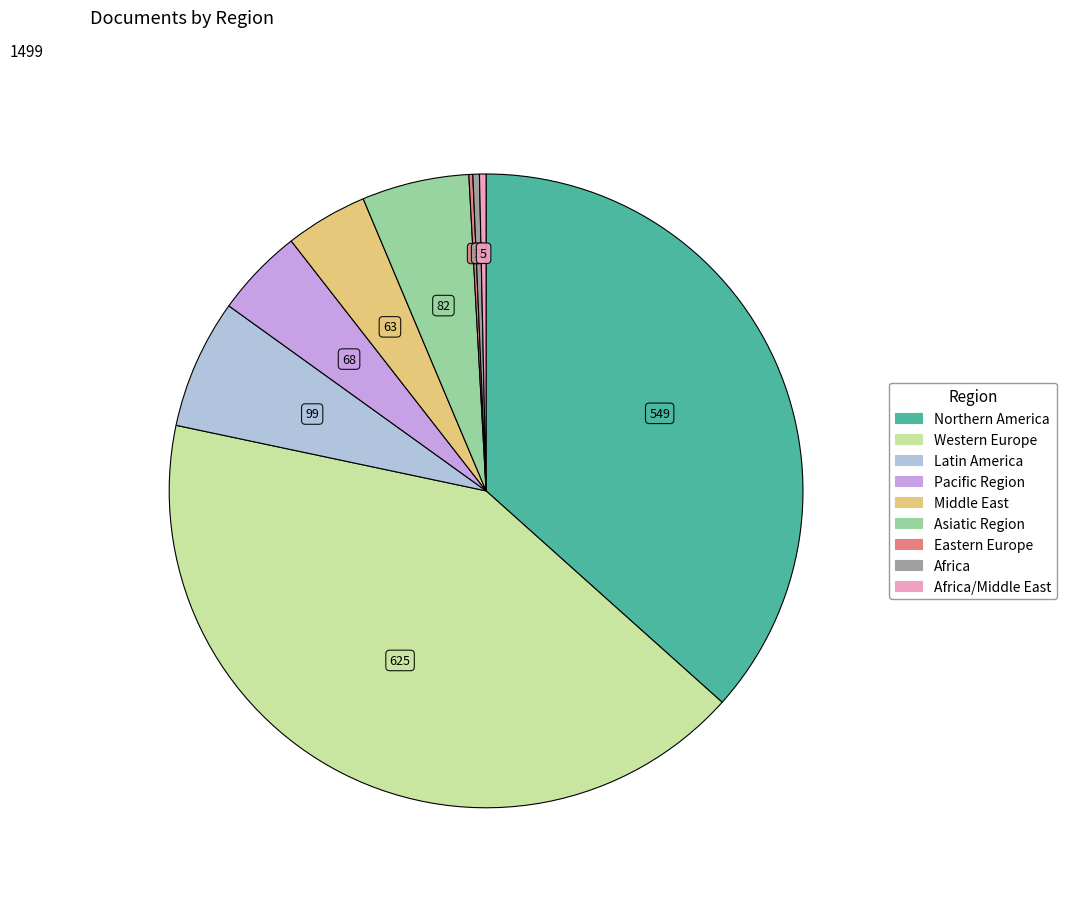

Does any single category account for the majority?

No